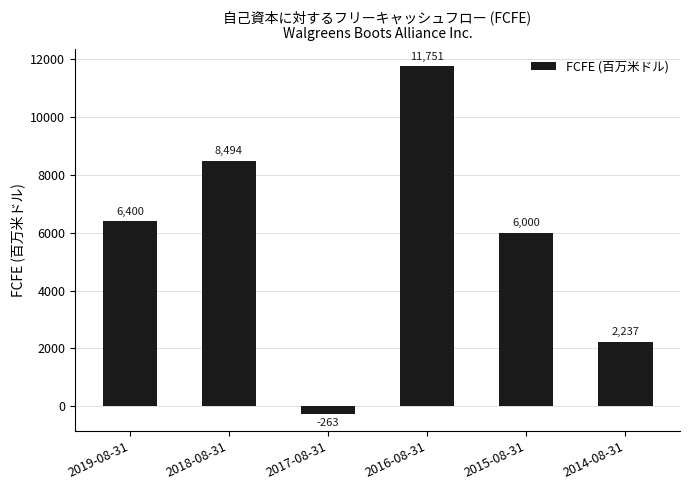

Count the values in the range 2237 to 8494.

4